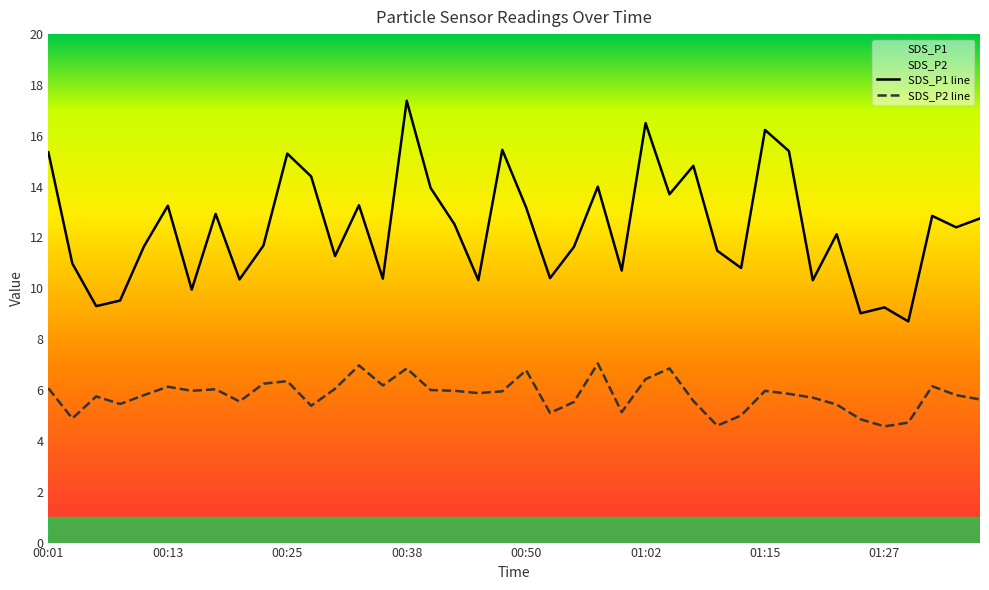

In SDS_P2, how many points are higher than both neighbors (excluding endpoints)?

11